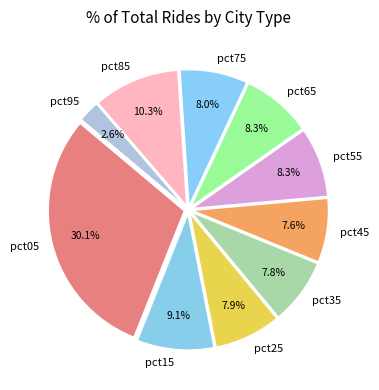

Is it true that pct35 is 20% of the pie?

False